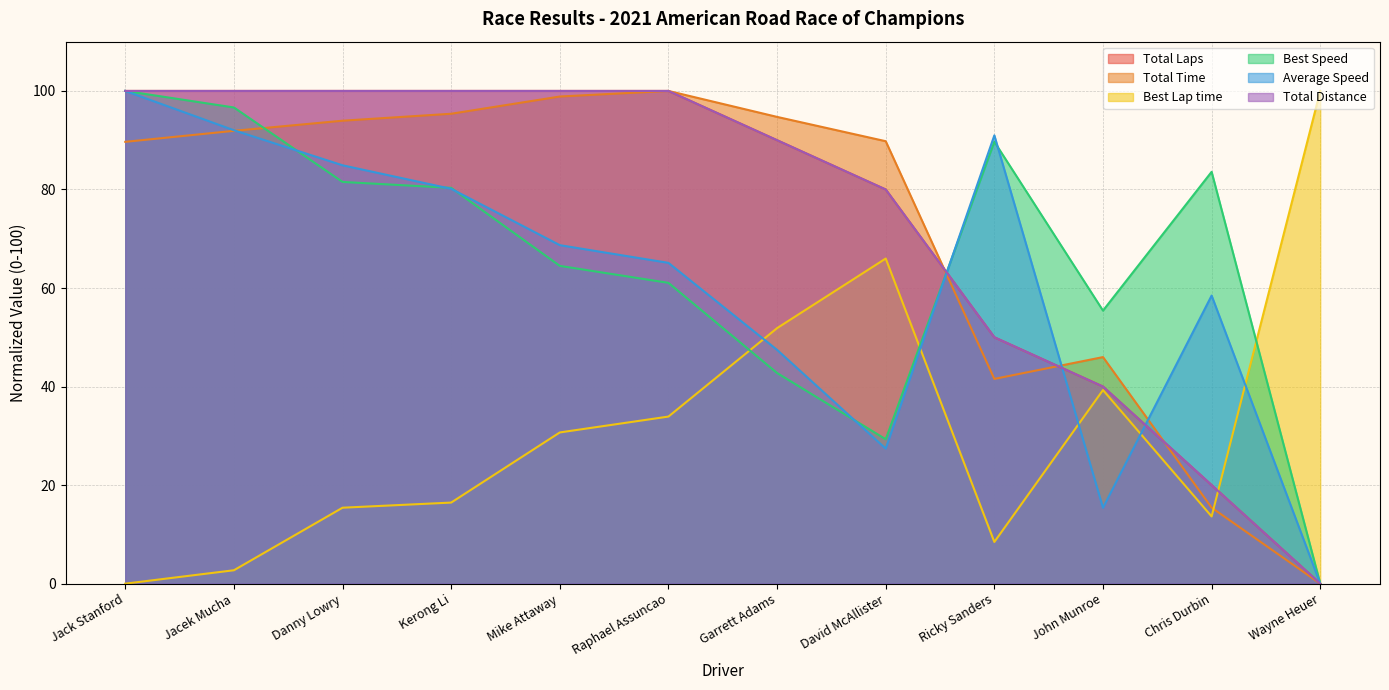

How many data points in Total Time are above 91?

6